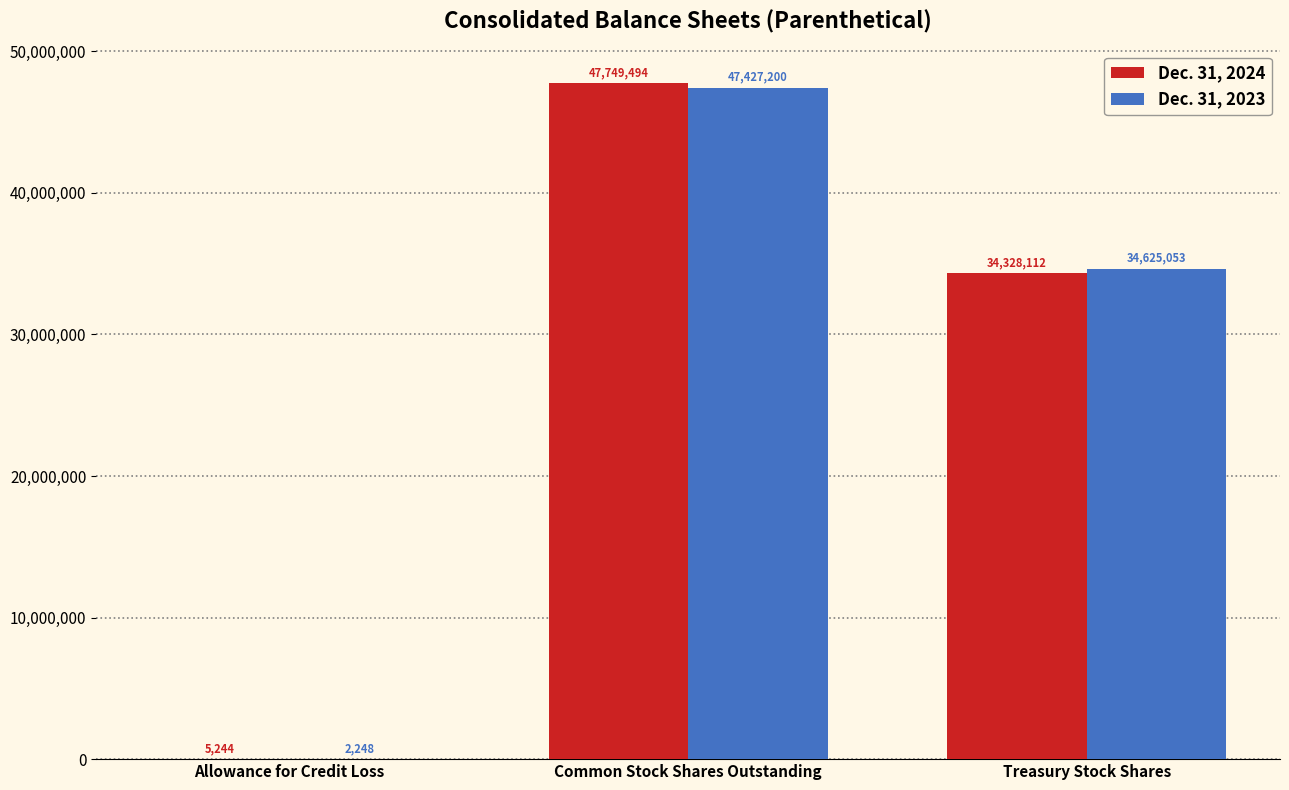

Where is Dec. 31, 2024 nearest to the value 23877369?

Treasury Stock Shares